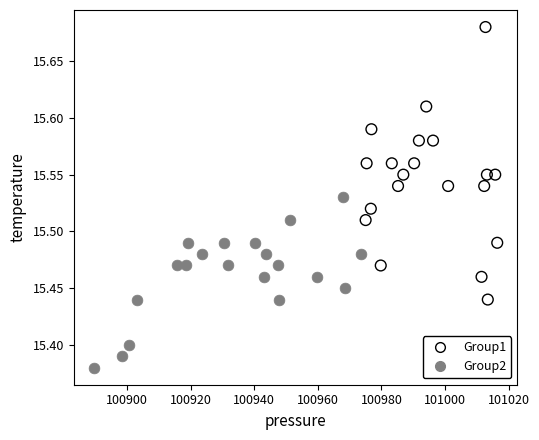

Which series reaches the minimum Y coordinate?

Group2